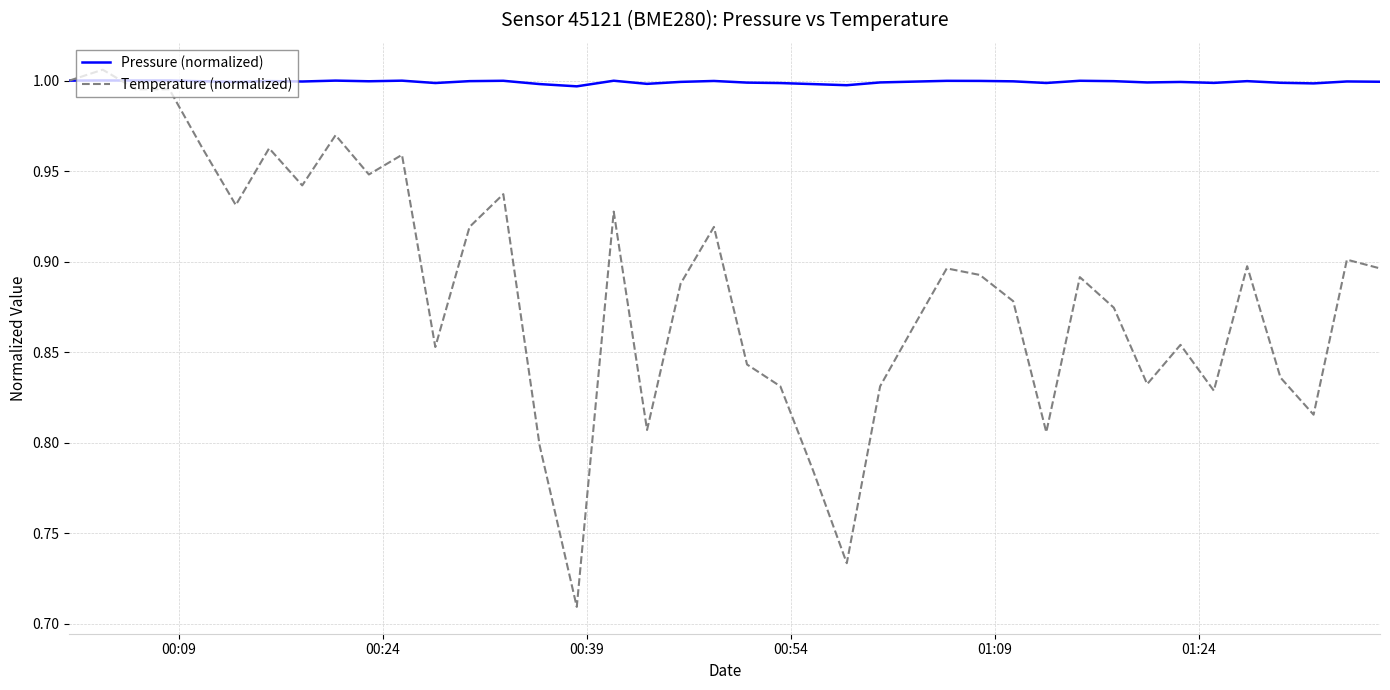

Which series has the widest spread of values?

Temperature (normalized)